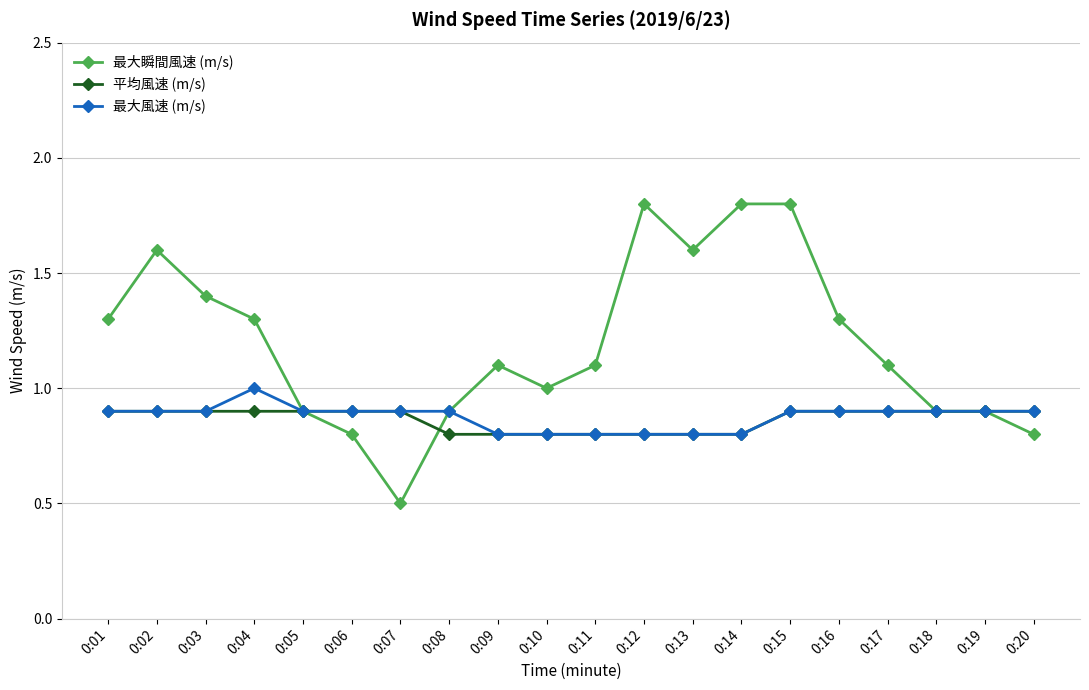

What is the value of the 最大風速 (m/s) point at the 11th from the left?

0.8